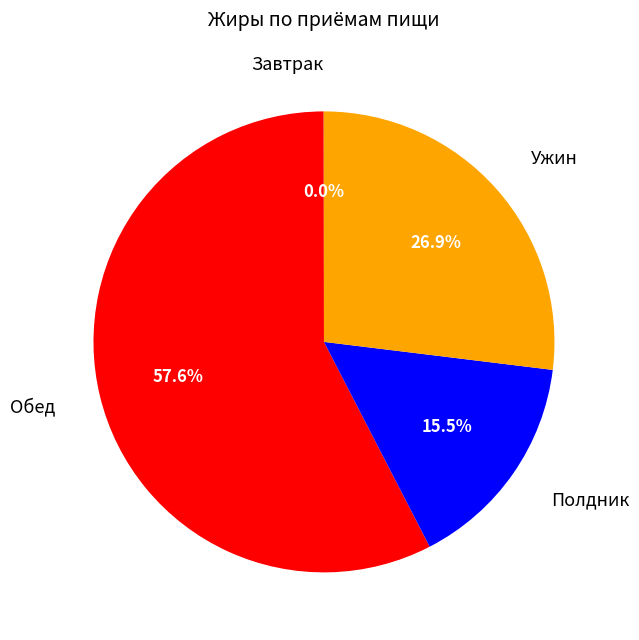

Does any single category account for the majority?

Yes